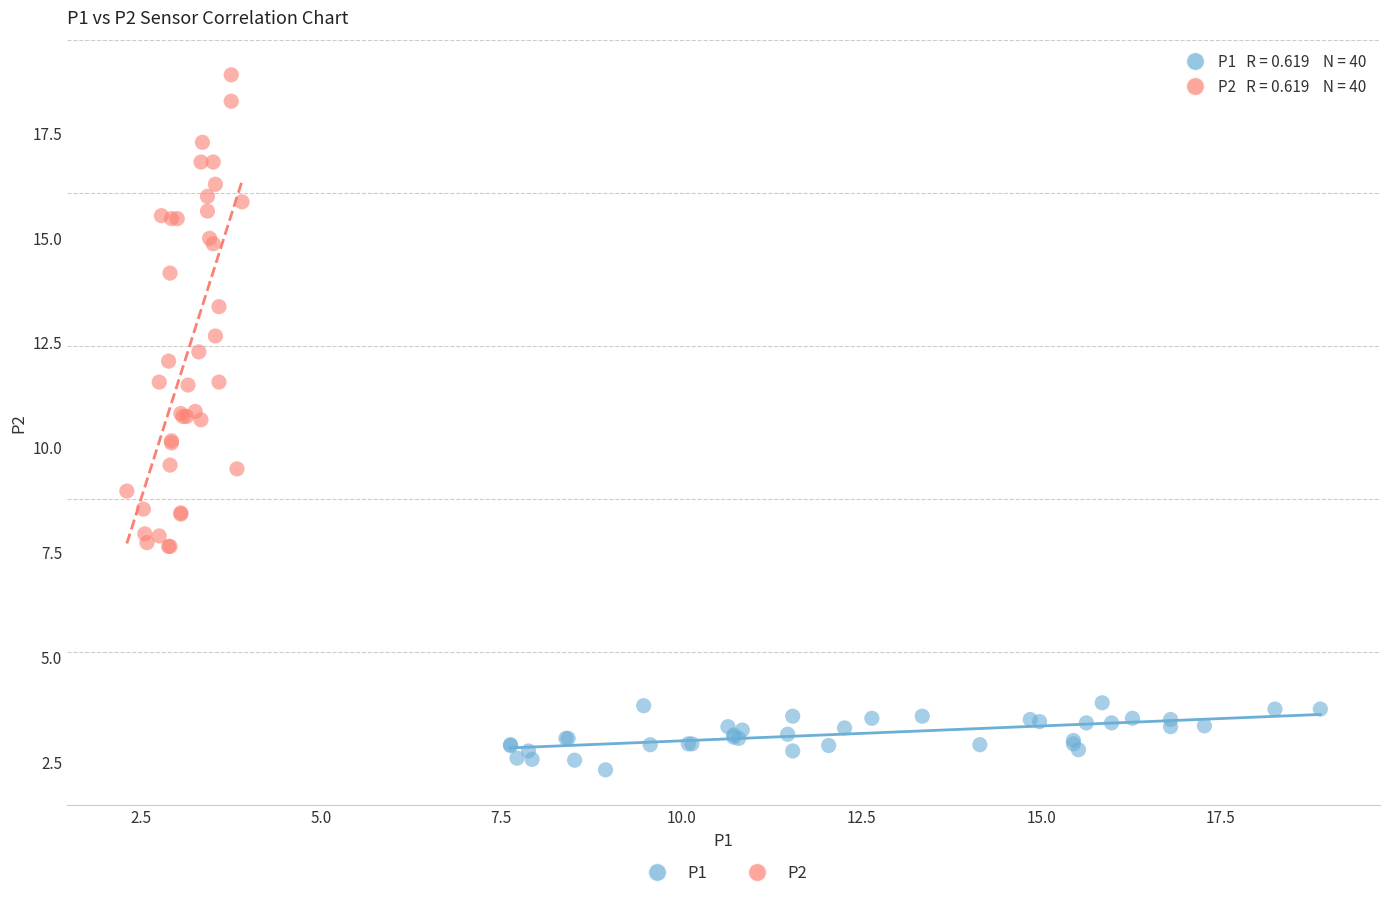

Which series reaches the maximum Y coordinate?

P2